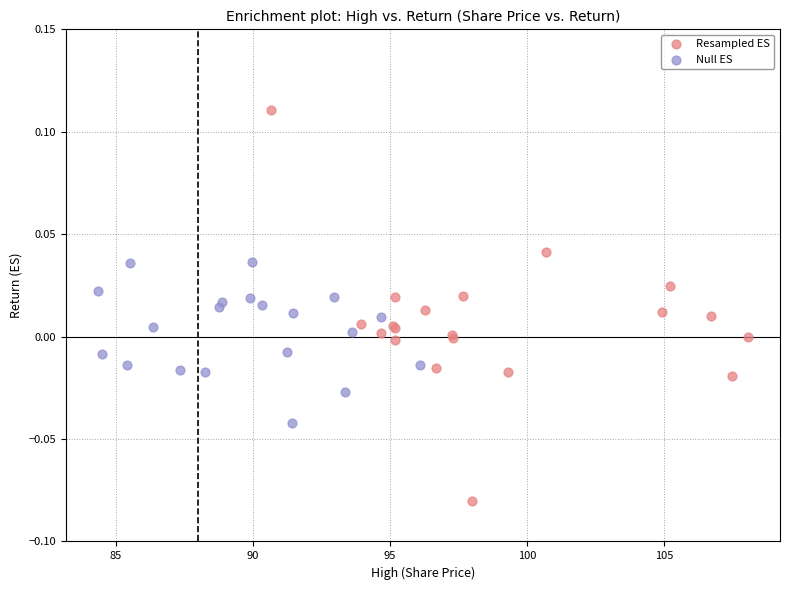

What are all the series names shown in the legend?

Resampled ES, Null ES